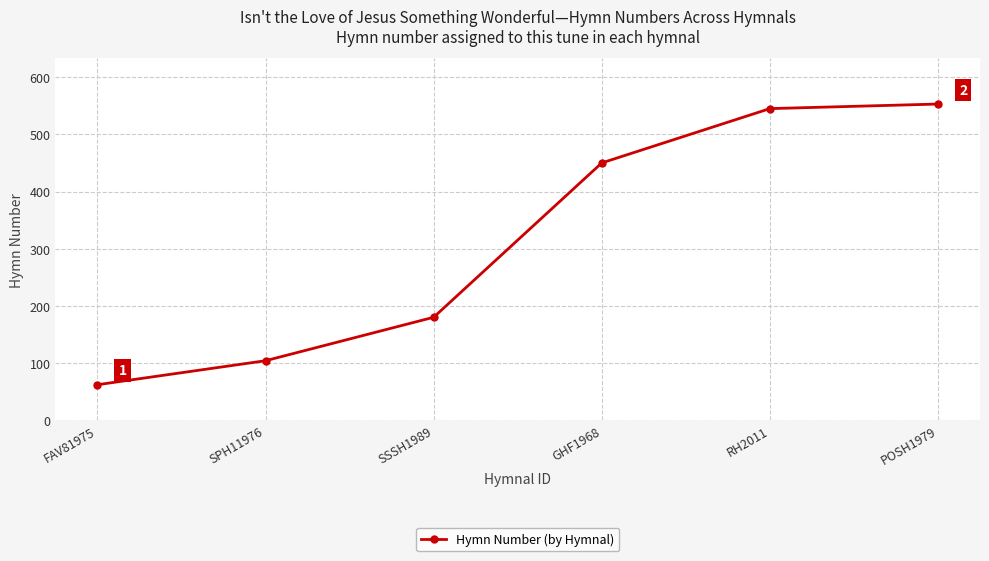

Is it true that the value at SPH11976 is 104?

True